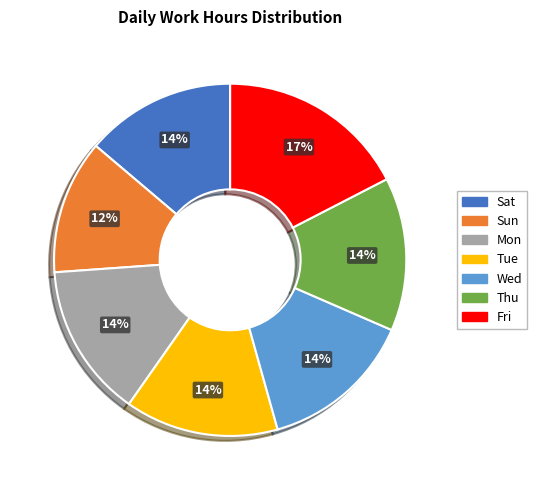

What is the largest slice in the pie chart?

Fri